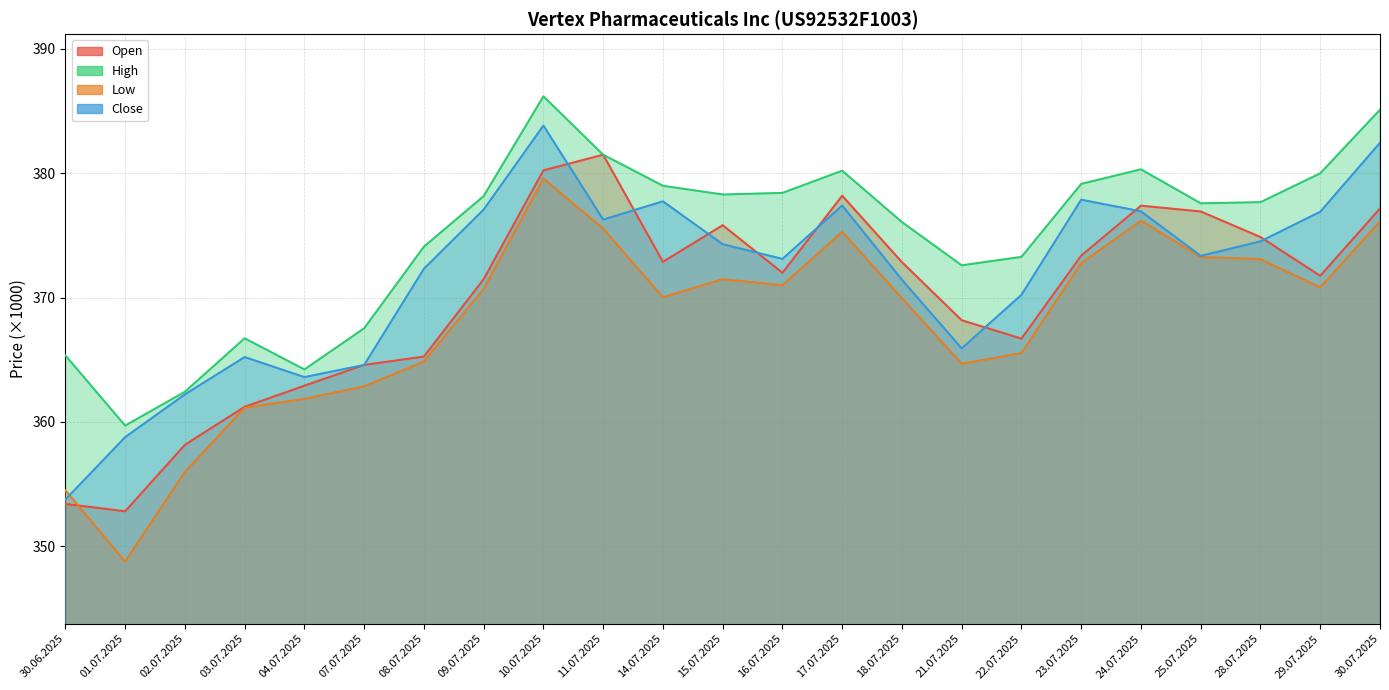

Reading left to right, transcribe all the data shown in this chart.

Open: 30.06.2025=353.4	01.07.2025=352.8	02.07.2025=358.2	03.07.2025=361.2	04.07.2025=362.9	07.07.2025=364.6	08.07.2025=365.3	09.07.2025=371.5	10.07.2025=380.2	11.07.2025=381.5	14.07.2025=372.9	15.07.2025=375.8	16.07.2025=372.0	17.07.2025=378.2	18.07.2025=372.9	21.07.2025=368.2	22.07.2025=366.7	23.07.2025=373.4	24.07.2025=377.4	25.07.2025=376.9	28.07.2025=374.9	29.07.2025=371.8	30.07.2025=377.2
High: 30.06.2025=365.4	01.07.2025=359.7	02.07.2025=362.4	03.07.2025=366.7	04.07.2025=364.2	07.07.2025=367.5	08.07.2025=374.1	09.07.2025=378.2	10.07.2025=386.2	11.07.2025=381.5	14.07.2025=379.0	15.07.2025=378.3	16.07.2025=378.4	17.07.2025=380.2	18.07.2025=376.1	21.07.2025=372.6	22.07.2025=373.3	23.07.2025=379.1	24.07.2025=380.3	25.07.2025=377.6	28.07.2025=377.7	29.07.2025=380.0	30.07.2025=385.1
Low: 30.06.2025=354.5	01.07.2025=348.8	02.07.2025=356.0	03.07.2025=361.1	04.07.2025=361.9	07.07.2025=362.9	08.07.2025=364.9	09.07.2025=370.7	10.07.2025=379.6	11.07.2025=375.5	14.07.2025=370.0	15.07.2025=371.5	16.07.2025=371.0	17.07.2025=375.3	18.07.2025=370.0	21.07.2025=364.7	22.07.2025=365.5	23.07.2025=372.8	24.07.2025=376.2	25.07.2025=373.3	28.07.2025=373.1	29.07.2025=370.8	30.07.2025=376.1
Close: 30.06.2025=353.8	01.07.2025=358.8	02.07.2025=362.2	03.07.2025=365.2	04.07.2025=363.6	07.07.2025=364.6	08.07.2025=372.3	09.07.2025=377.1	10.07.2025=383.8	11.07.2025=376.3	14.07.2025=377.7	15.07.2025=374.3	16.07.2025=373.1	17.07.2025=377.4	18.07.2025=371.4	21.07.2025=365.9	22.07.2025=370.2	23.07.2025=377.9	24.07.2025=376.9	25.07.2025=373.4	28.07.2025=374.5	29.07.2025=376.9	30.07.2025=382.5